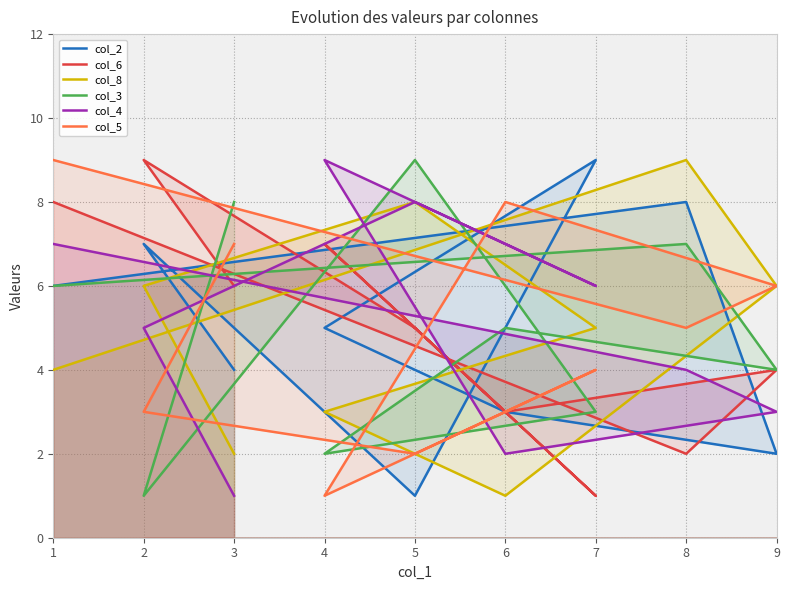

True or false: col_5 has more than 1 points higher than both neighbors.

True